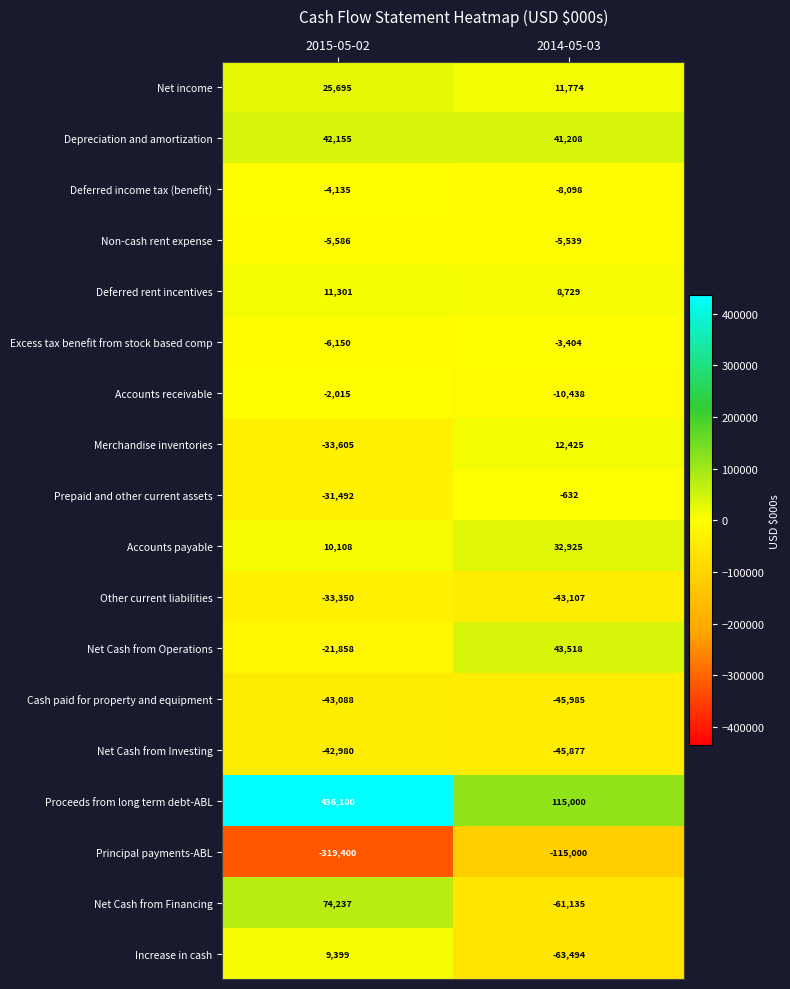

Is the value of Cash paid for property and equipment at 2015-05-02 greater than the value of Net Cash from Financing at 2015-05-02?

No